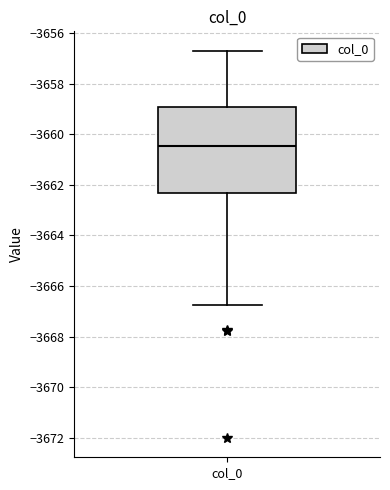

Where does the lower whisker of the box for col_0 end on the y-axis? The values are not printed on the chart, so give them approximately, as read against the axis.

-3666.8